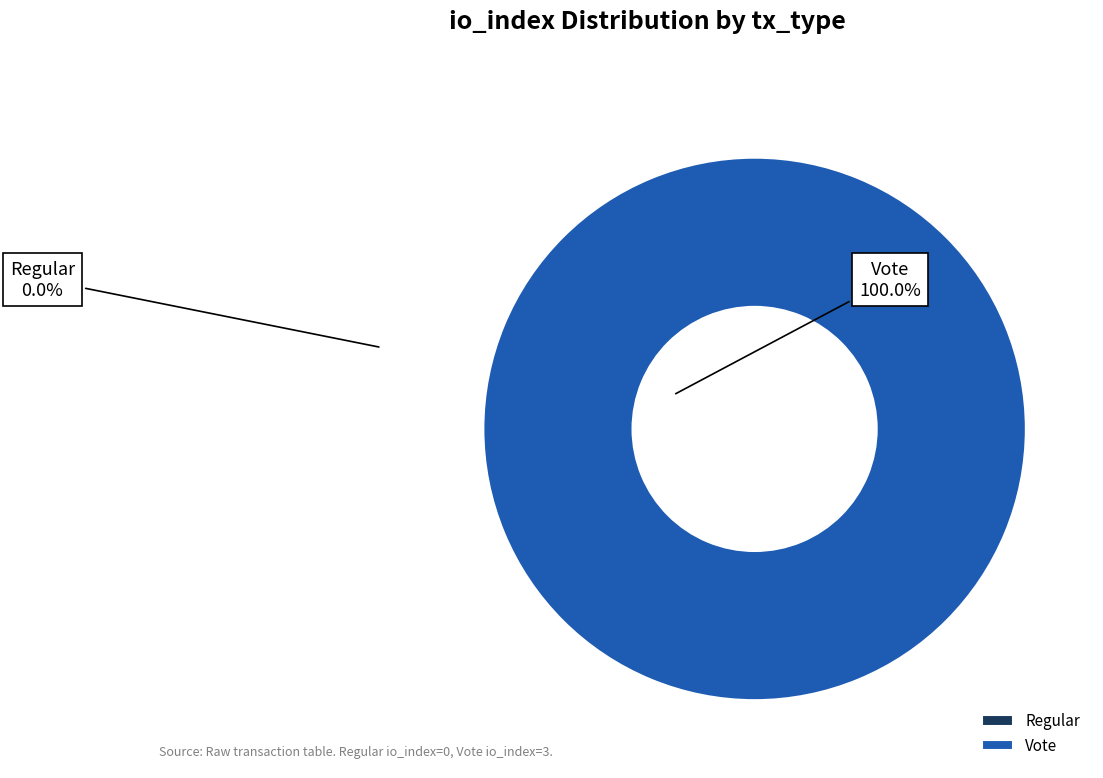

True or false: Regular accounts for 0% of the total.

True